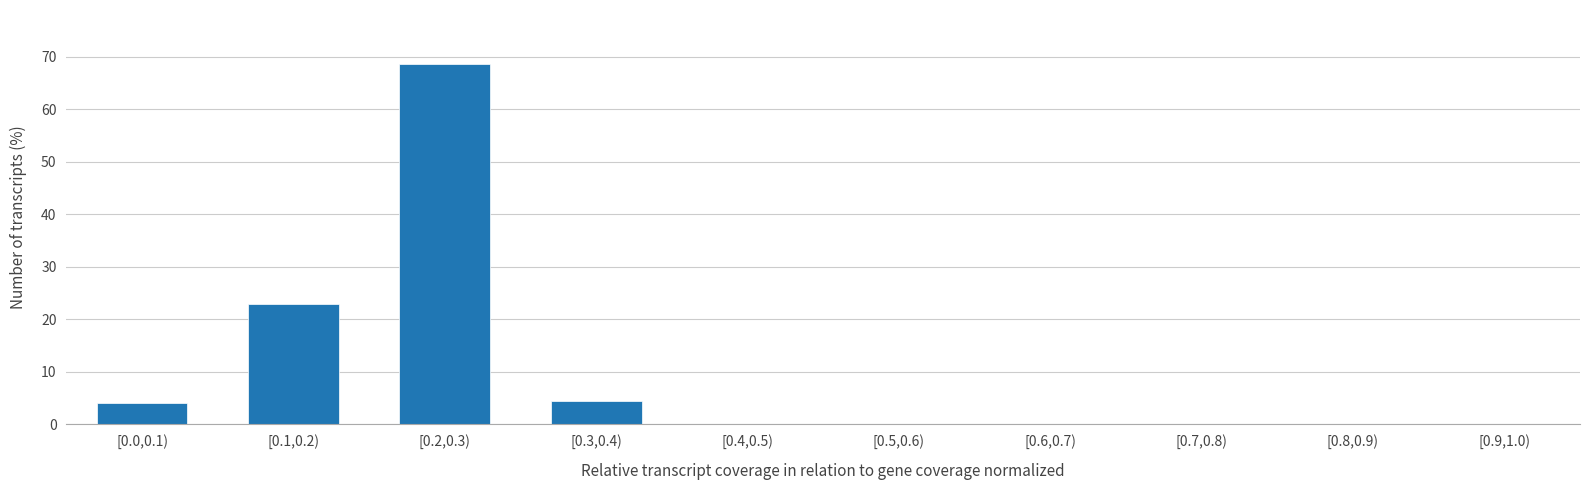

Reading left to right, transcribe all the data shown in this chart.

[0.0,0.1)=4.0	[0.1,0.2)=22.9	[0.2,0.3)=68.6	[0.3,0.4)=4.4	[0.4,0.5)=0.0	[0.5,0.6)=0.0	[0.6,0.7)=0.0	[0.7,0.8)=0.0	[0.8,0.9)=0.0	[0.9,1.0)=0.0